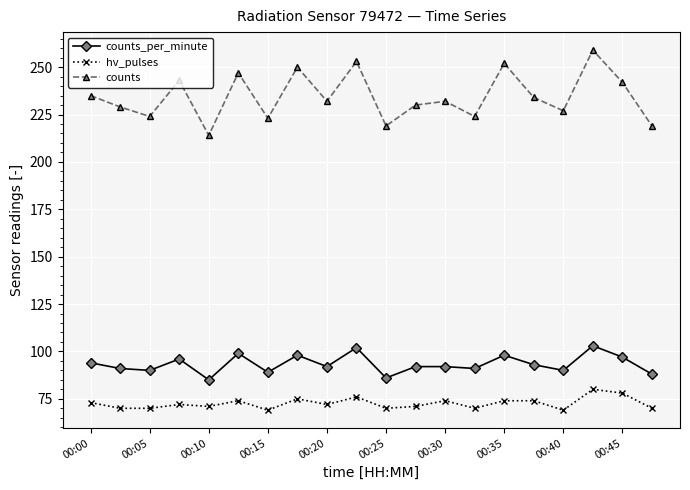

True or false: hv_pulses has more than 1 points higher than both neighbors.

True